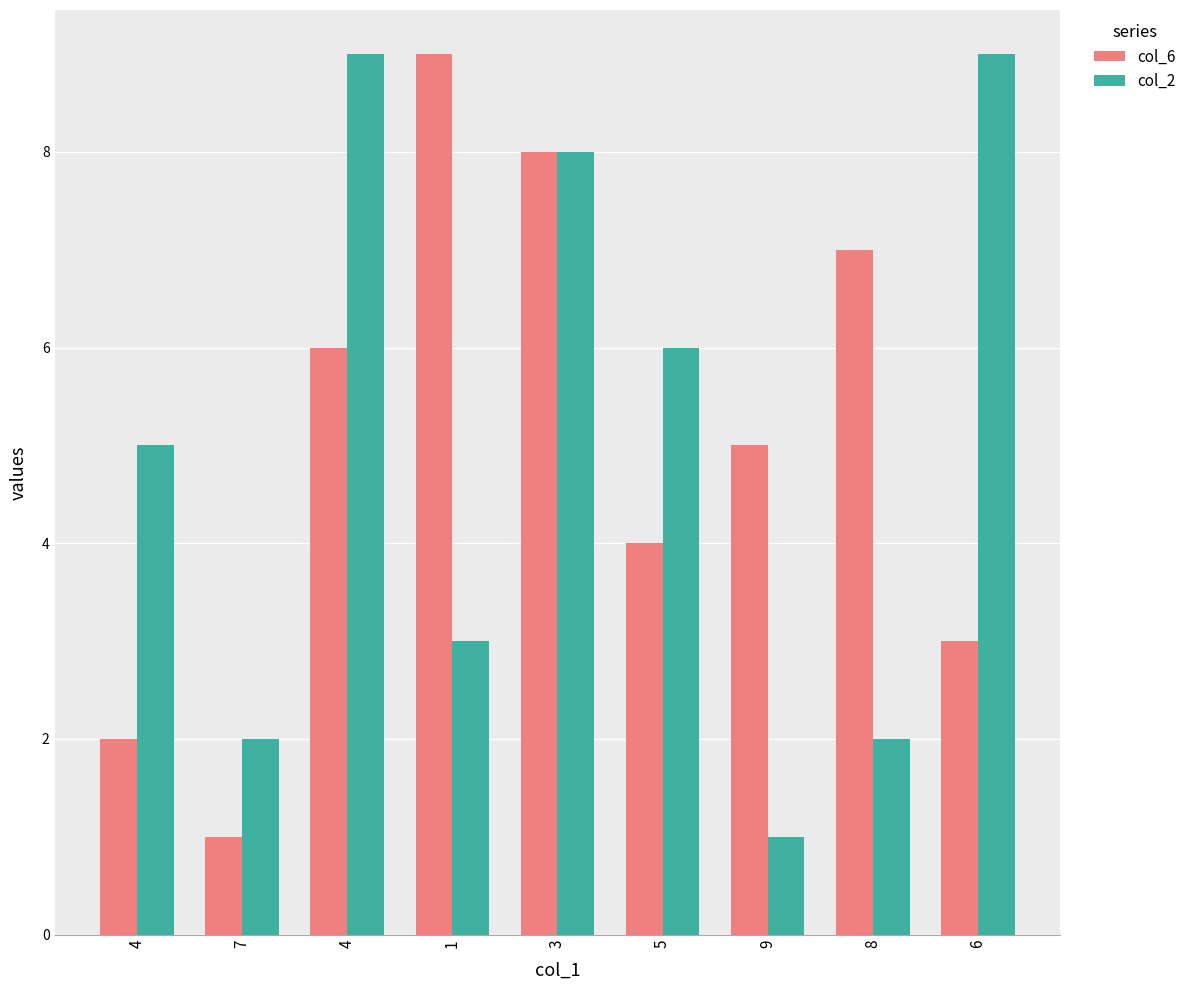

Which label corresponds to the smallest value in the chart?

7